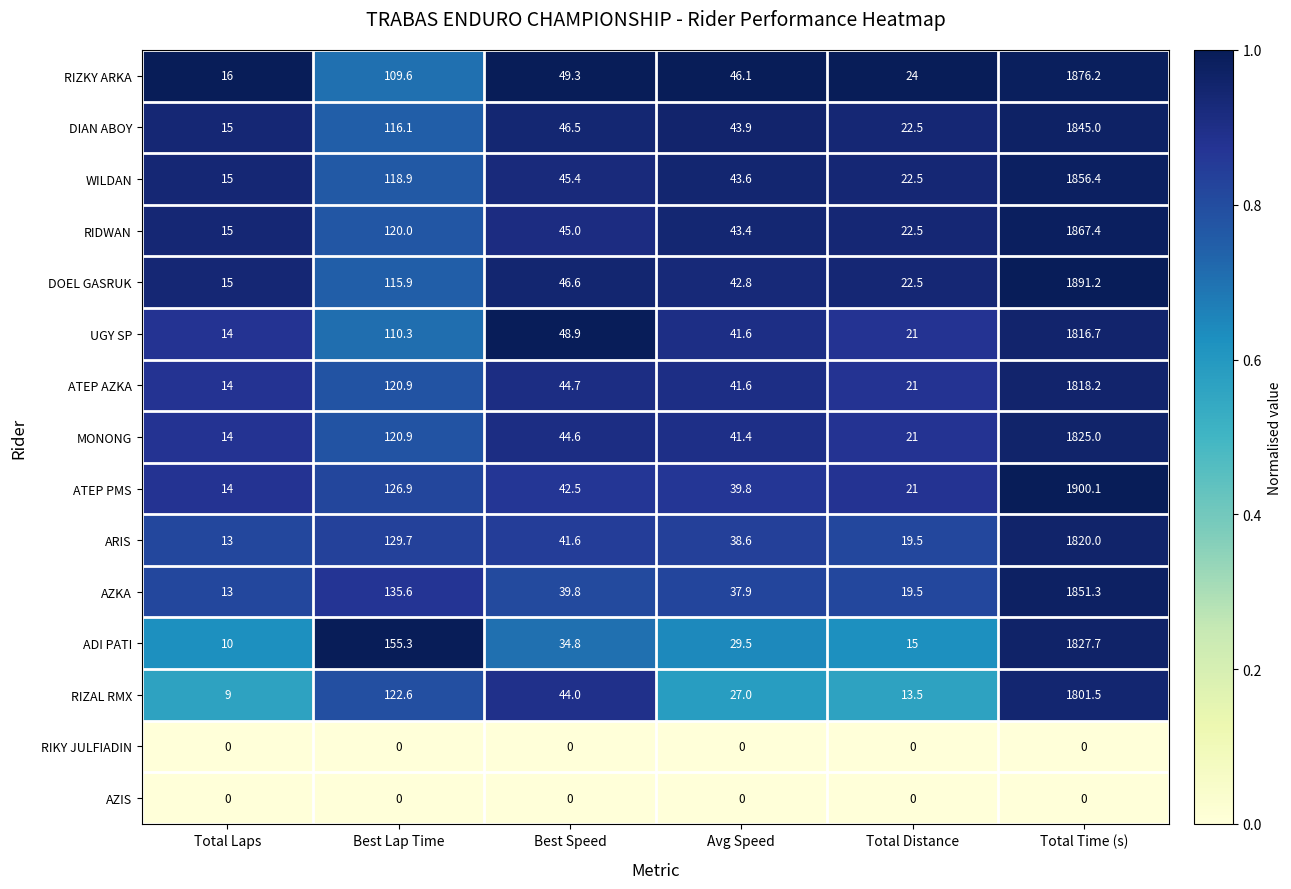

Which series has the largest total across all categories?

ATEP PMS